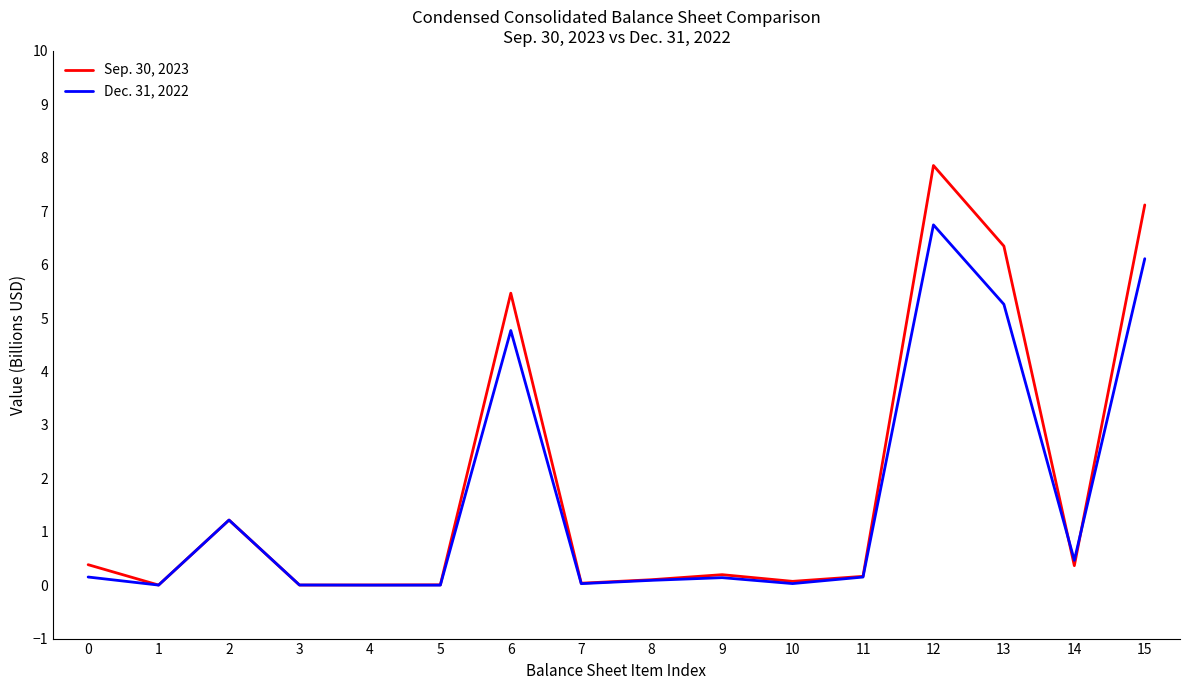

Is it true that Dec. 31, 2022 equals 6.7 at 12?

True